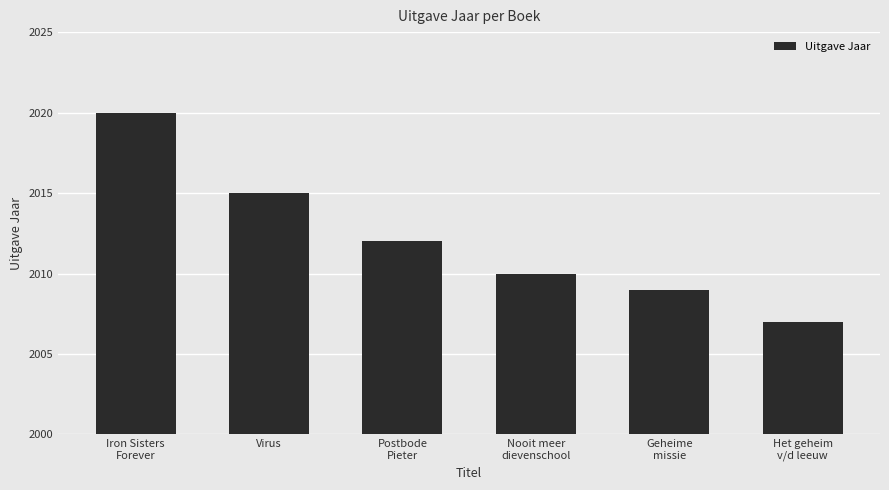

At which label does the data first exceed 2012?

Iron Sisters
Forever